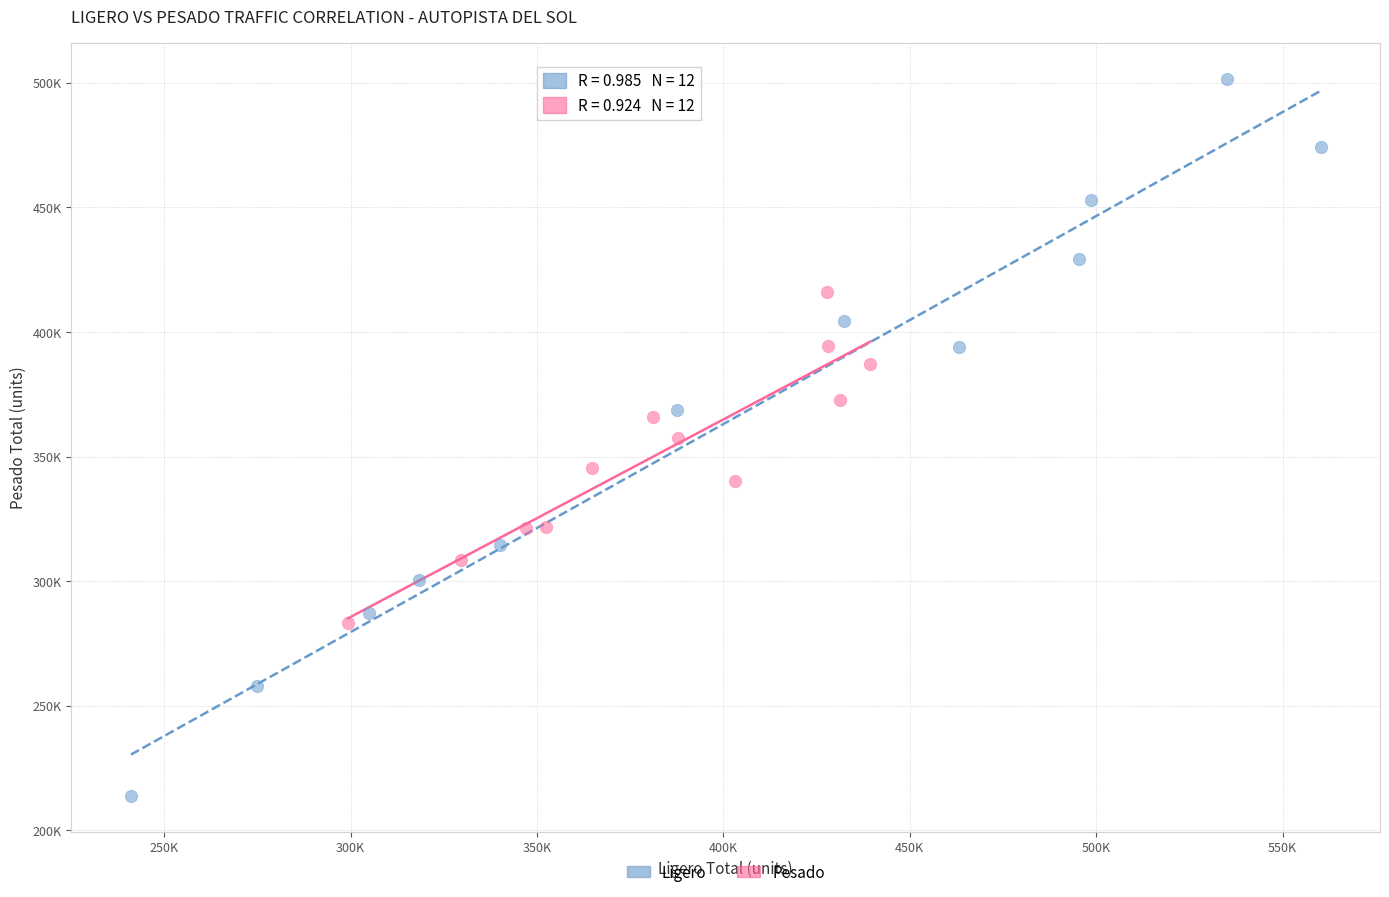

Which series contains the highest Y value?

Ligero